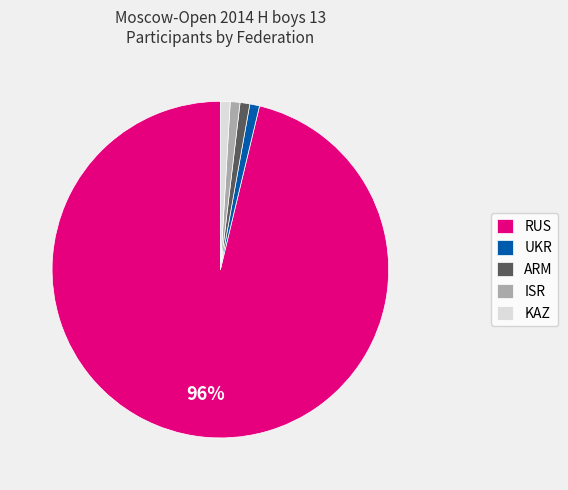

True or false: UKR accounts for 10% of the total.

False